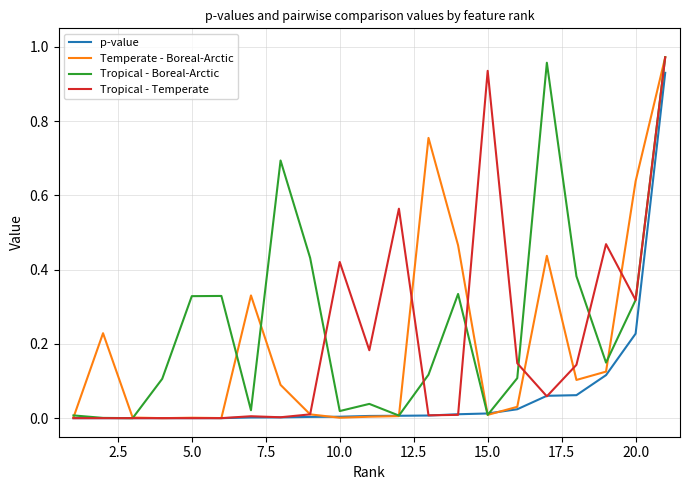

True or false: p-value has more than 0 points higher than both neighbors.

False